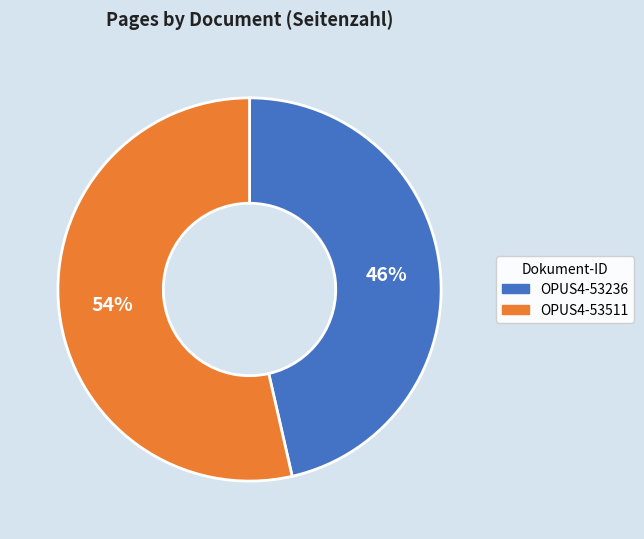

Do OPUS4-53236 and OPUS4-53511 together represent more than half of the pie?

Yes